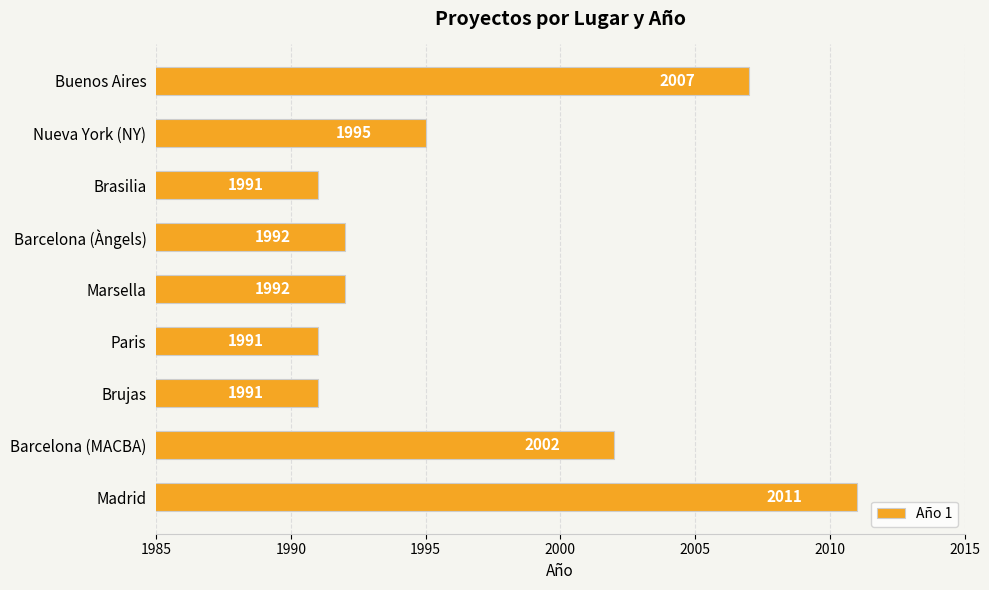

The chart shows a value of 1992 at Marsella. True or false?

True